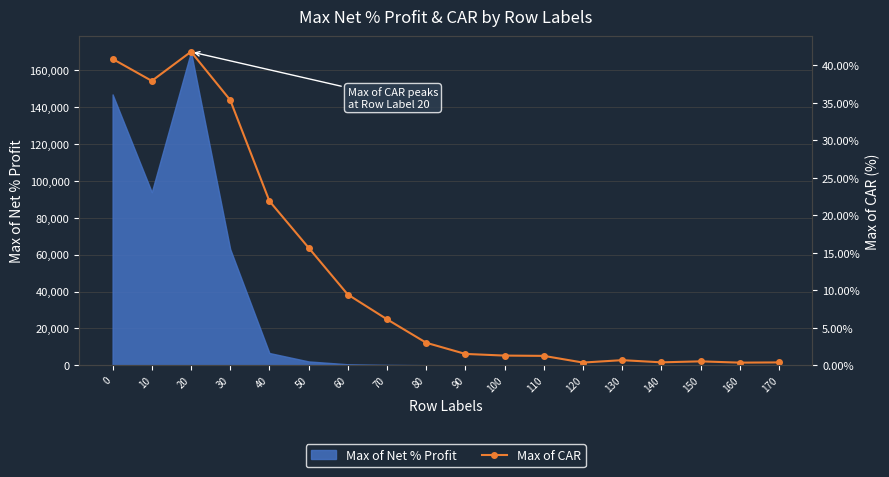

At which category does the data reach its first local peak?

20